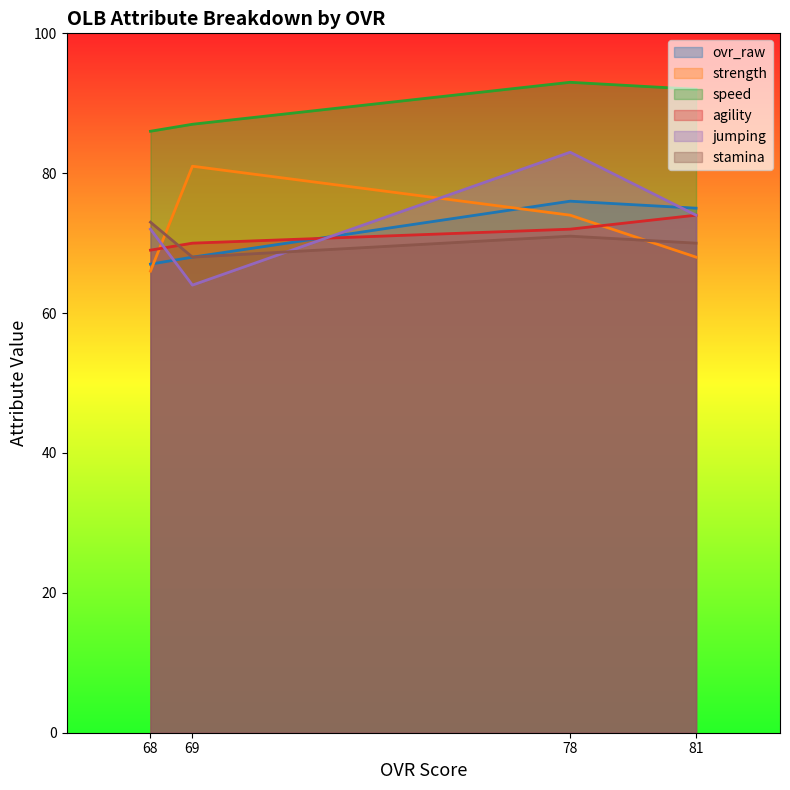

What is the total value across all series at 68?

433